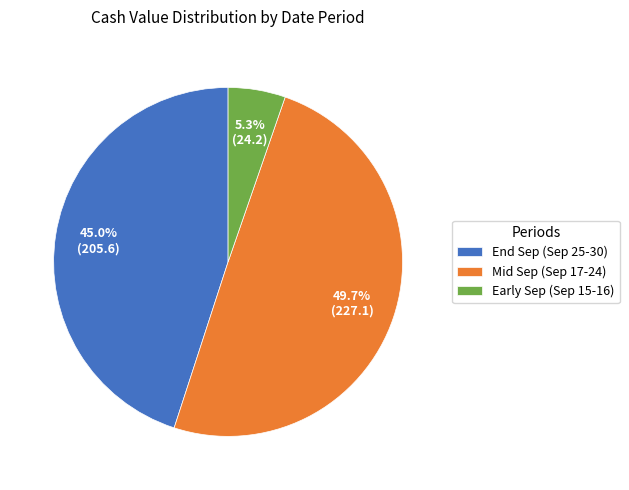

Approximately how many times larger is the value at Mid Sep (Sep 17-24) compared to End Sep (Sep 25-30)?

1.1